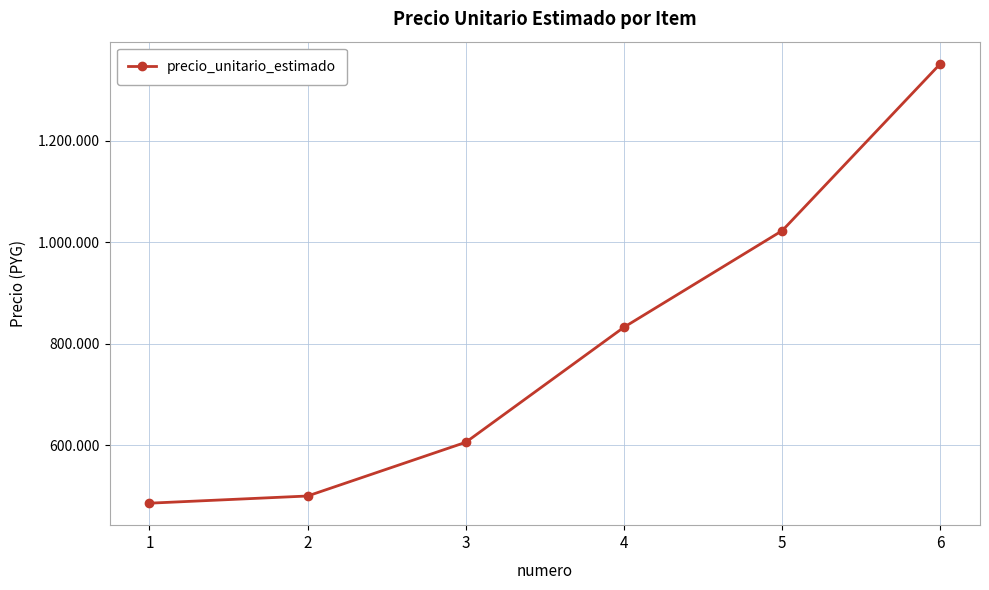

Reading left to right, extract all data points from this chart.

485833	500000	605833	832500	1022688	1351667